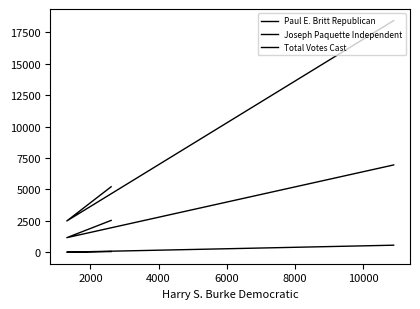

What is the total value across all series at 2000?

3693